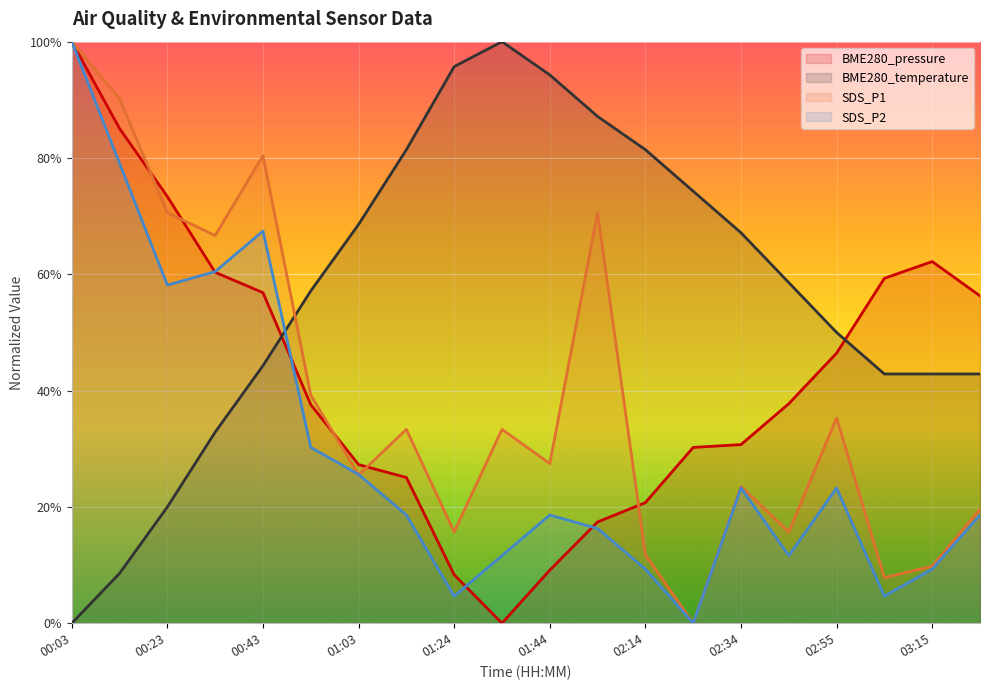

At which category does BME280_pressure reach its first local peak?

03:15